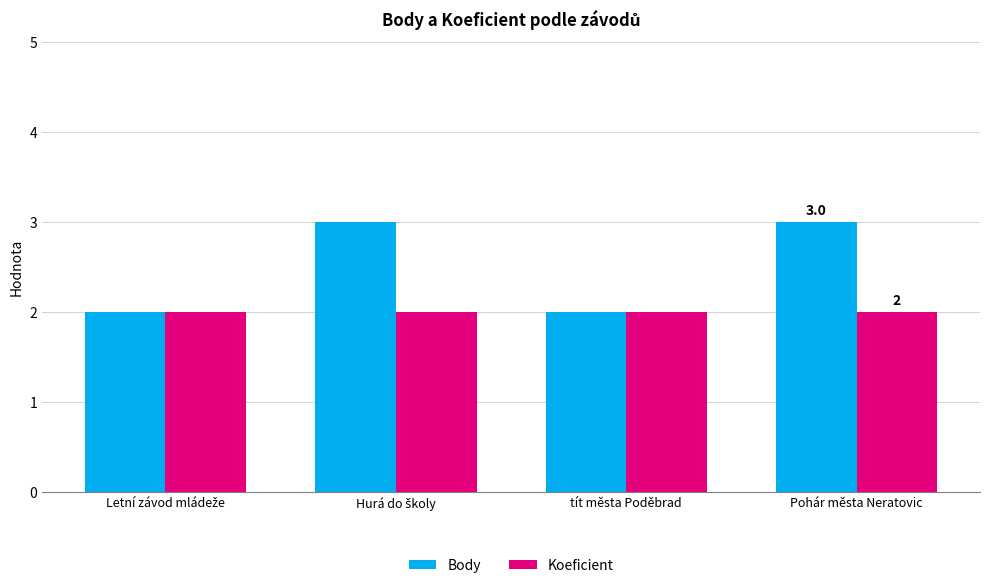

Which series has the widest spread of values?

Body